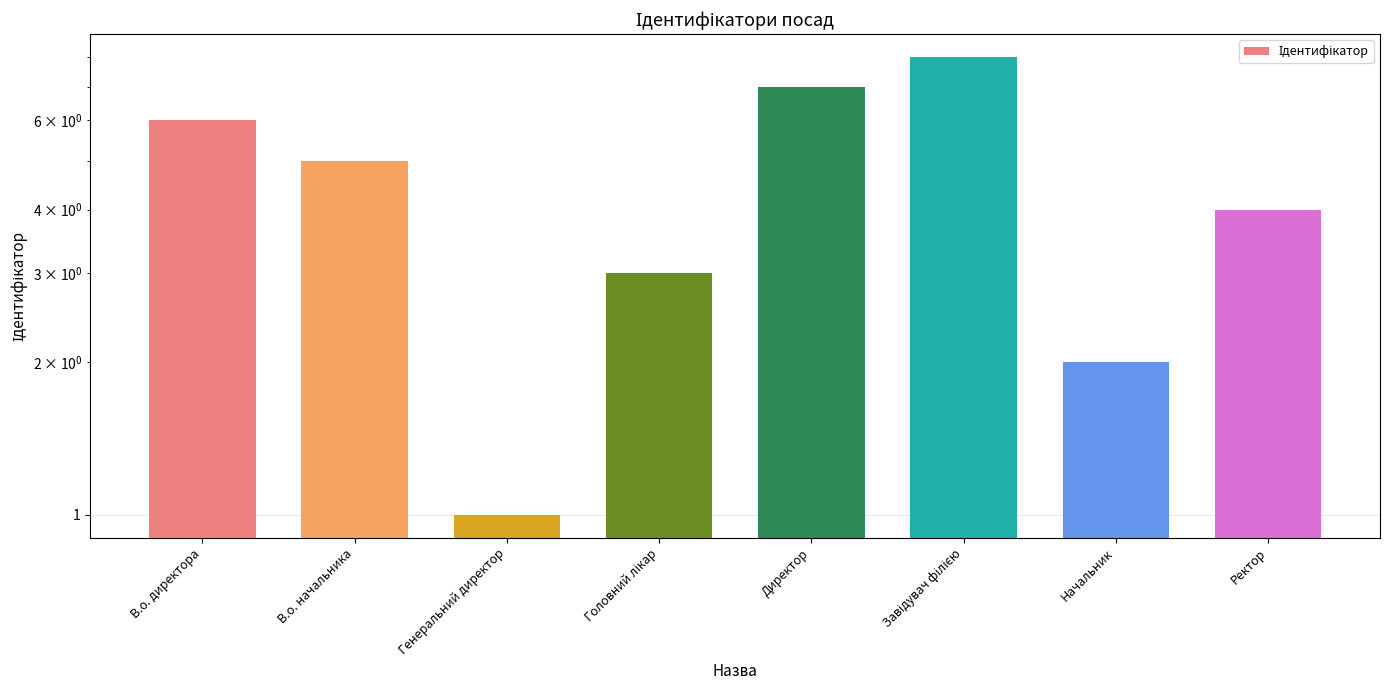

How many values are below 5?

4